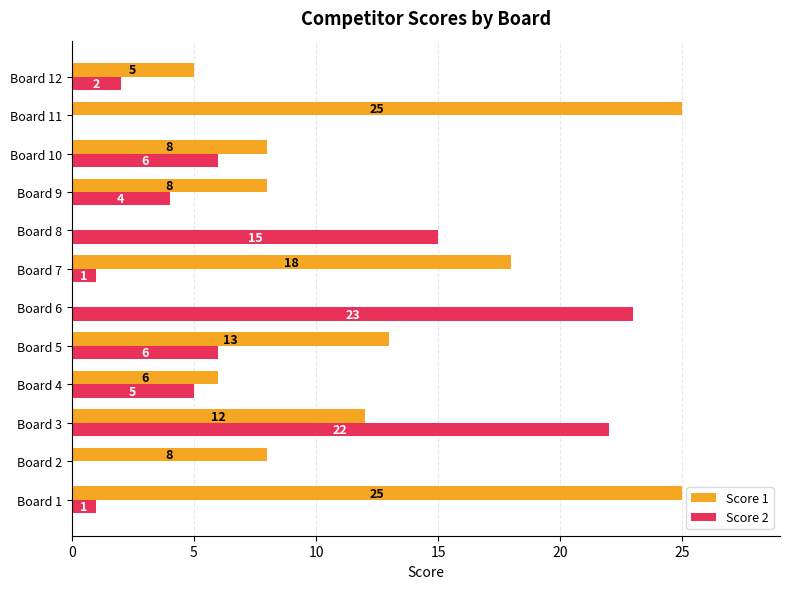

At which label does Score 2 reach its peak?

Board 6